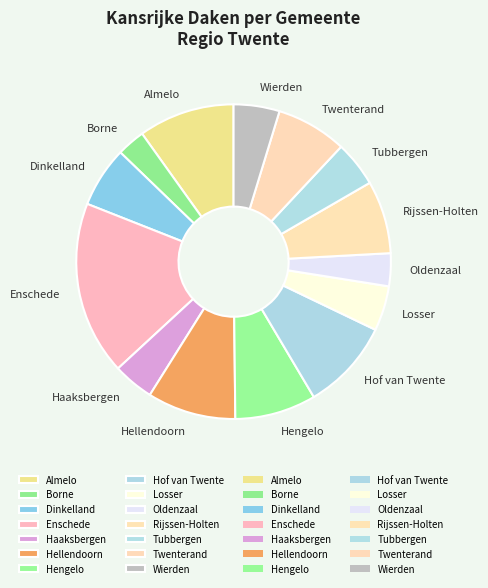

Is there any slice that represents more than half of the pie?

No